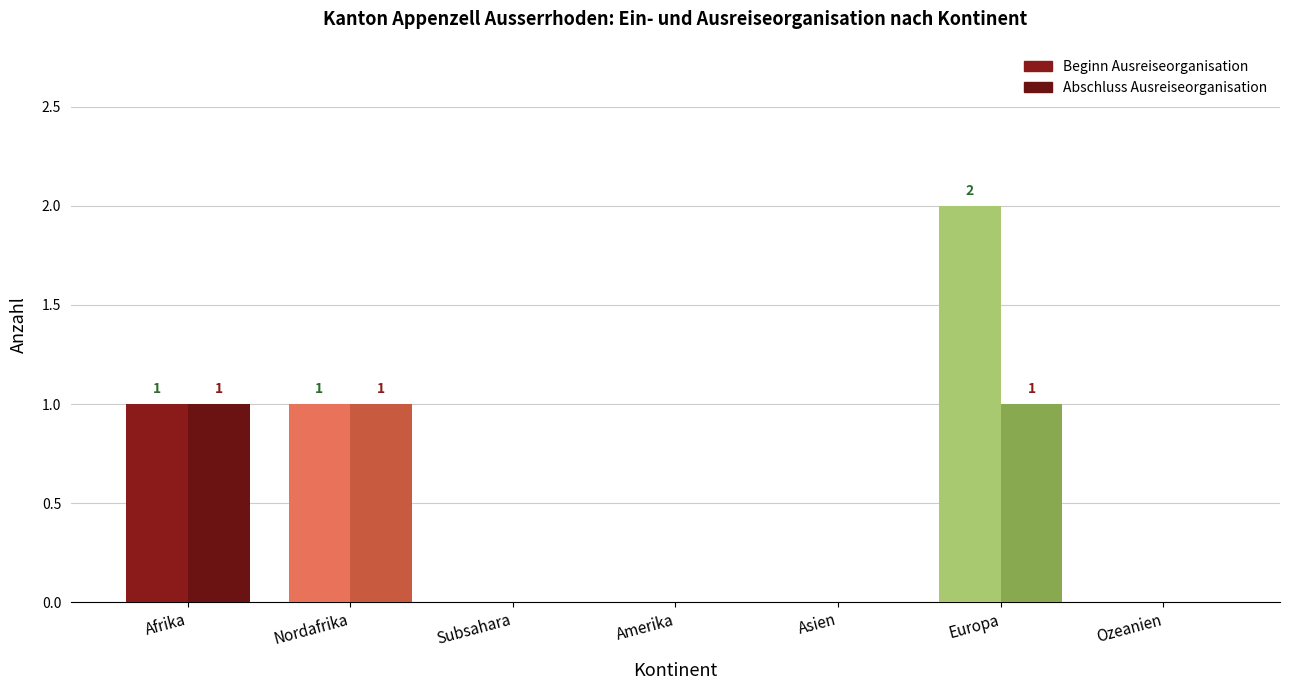

At which label does Beginn Ausreiseorganisation reach its minimum?

Subsahara